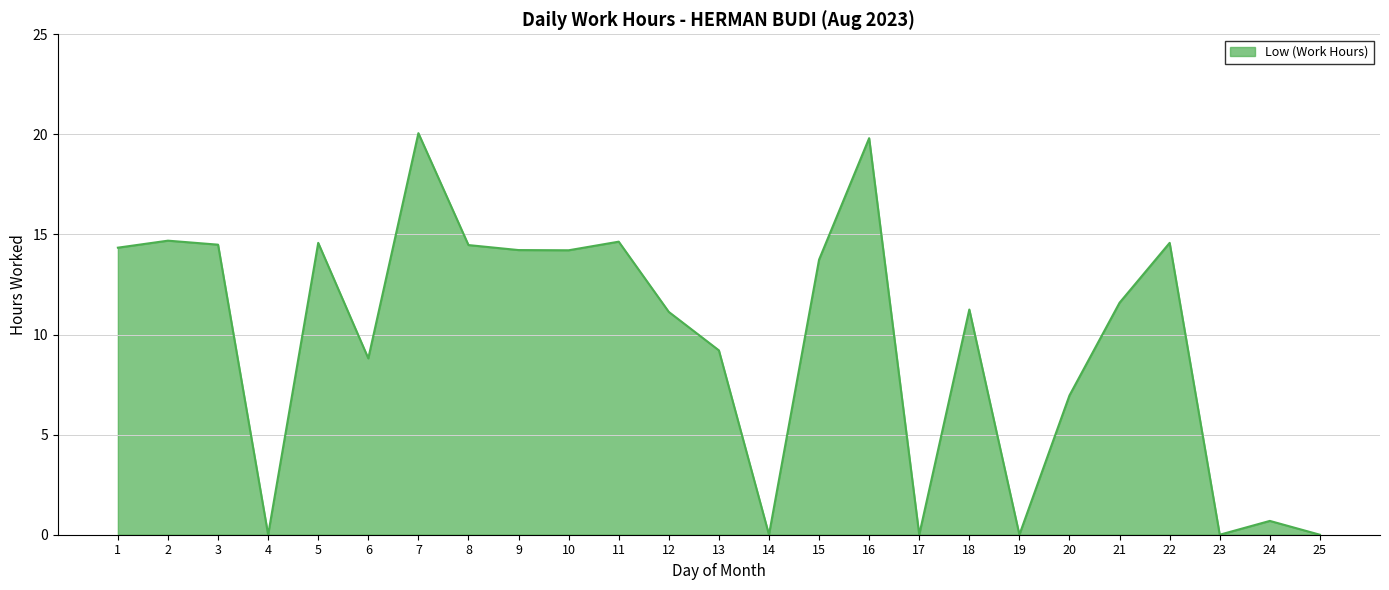

What is the sum of the values at 1 and 25?

14.3